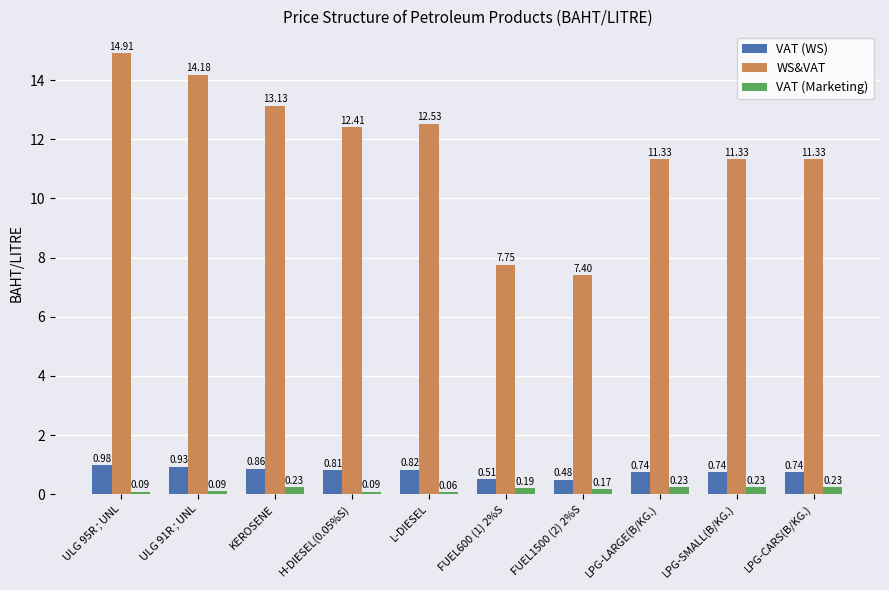

What is the label of the 5th bar from the left?

L-DIESEL